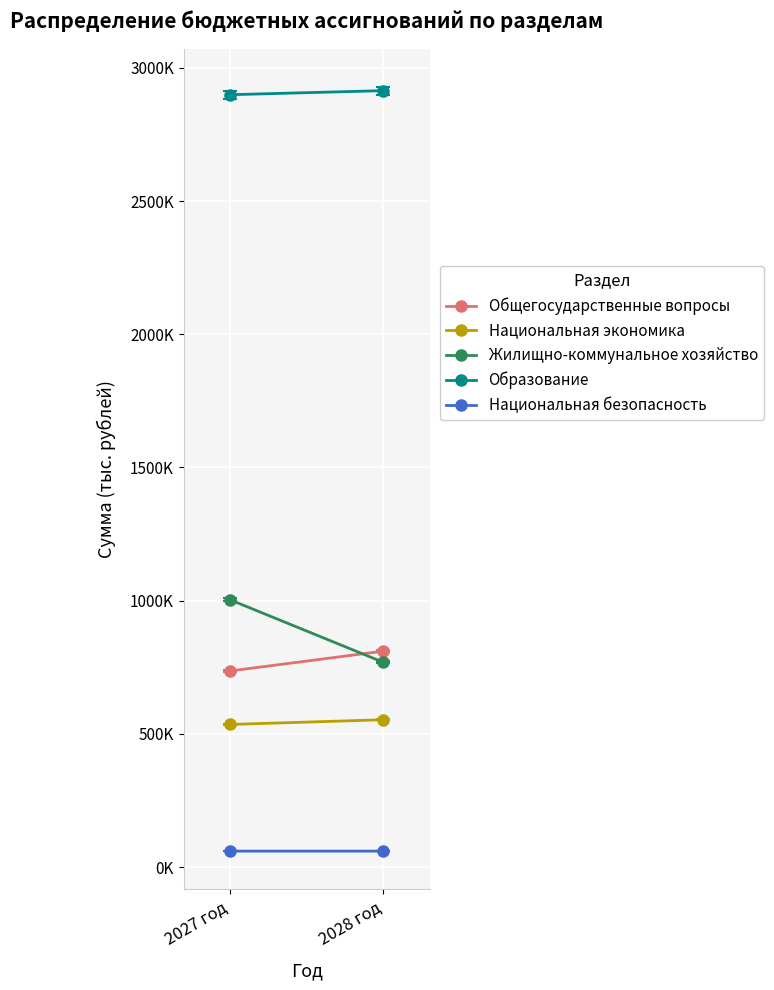

What is the difference between the Национальная безопасность values at 2027 год and 2028 год?

30.9